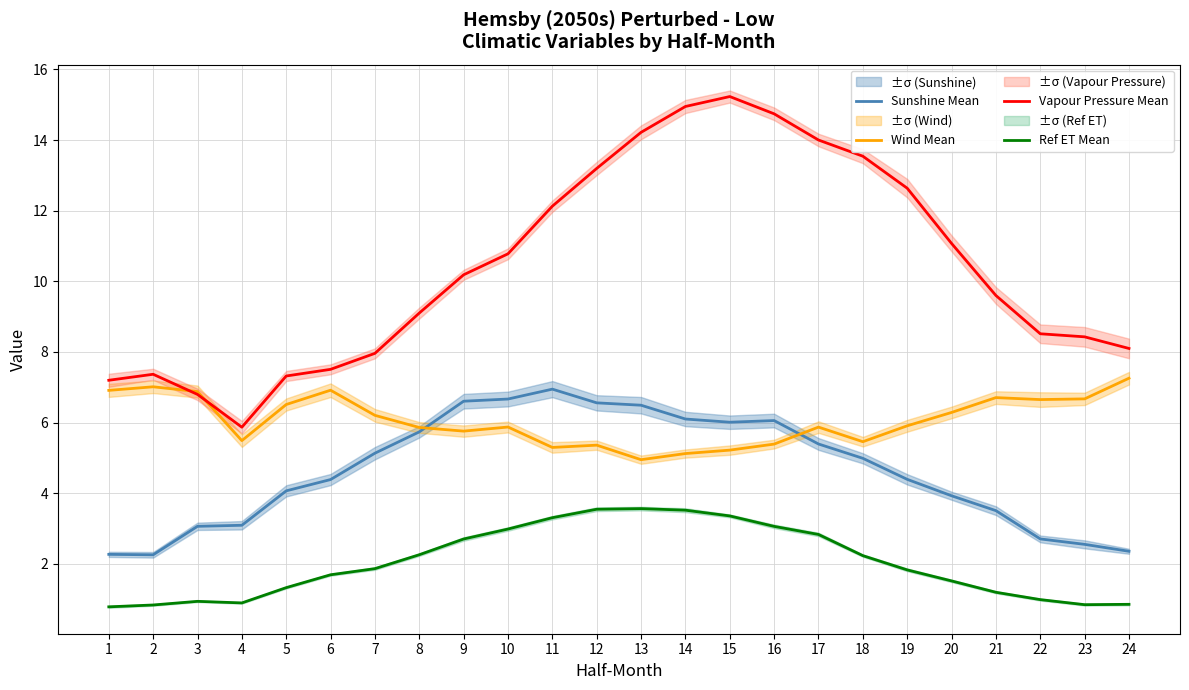

True or false: Wind Mean has more than 2 points higher than both neighbors.

True